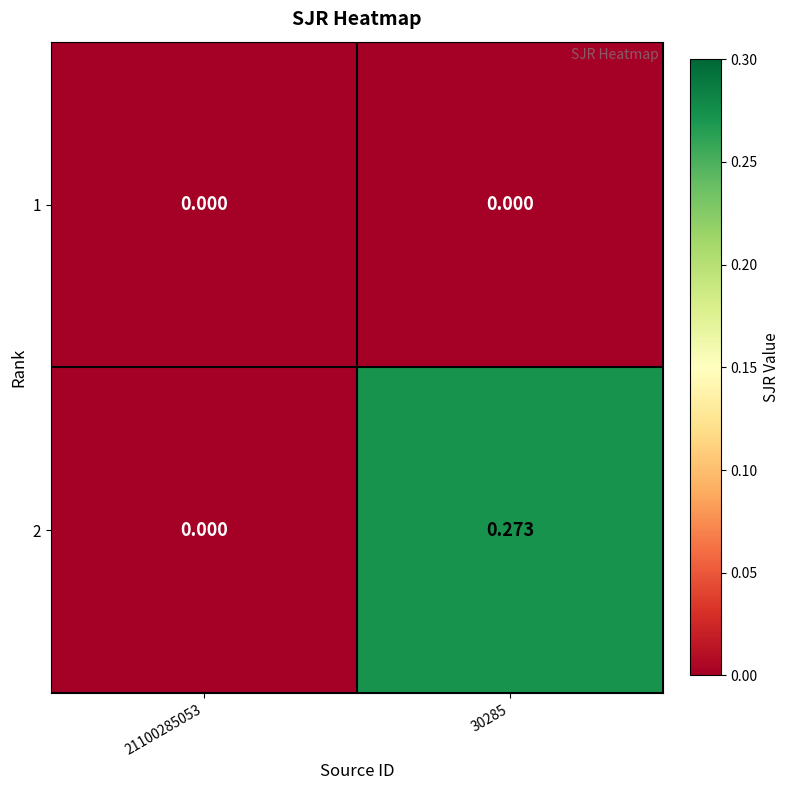

How many distinct data groups are displayed?

2